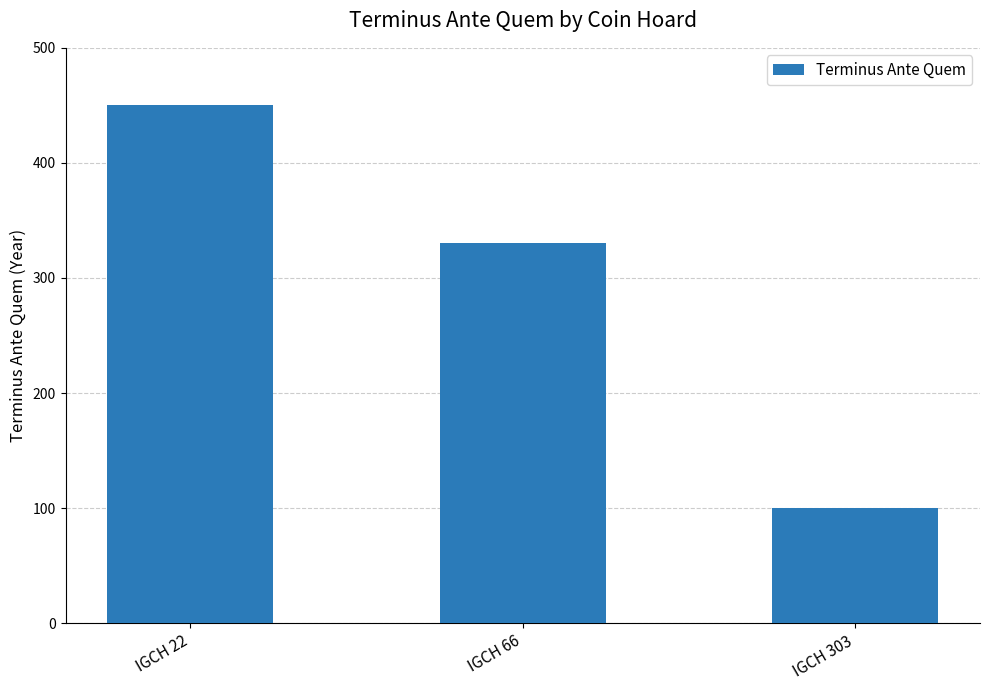

How many distinct data groups are displayed?

1